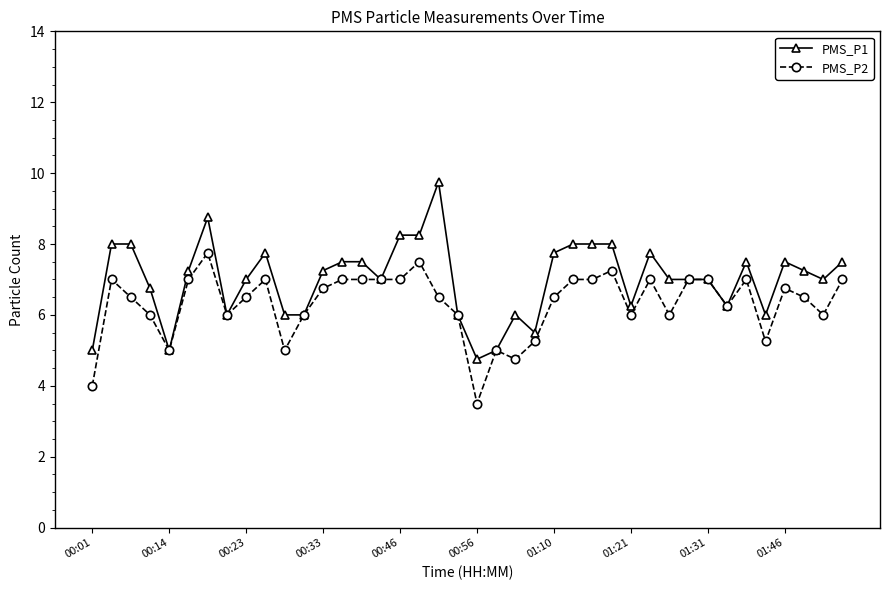

What is the maximum value shown in the chart?

9.8